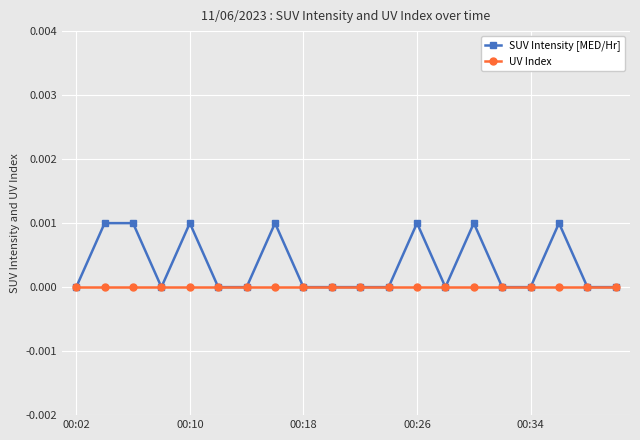

List the series in order of their overall mean, highest first.

SUV Intensity [MED/Hr], UV Index